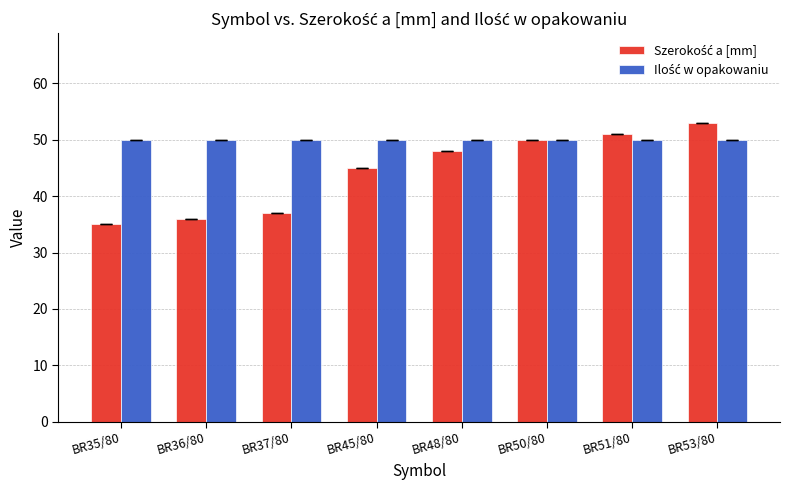

At how many categories does at least one series exceed 47?

8